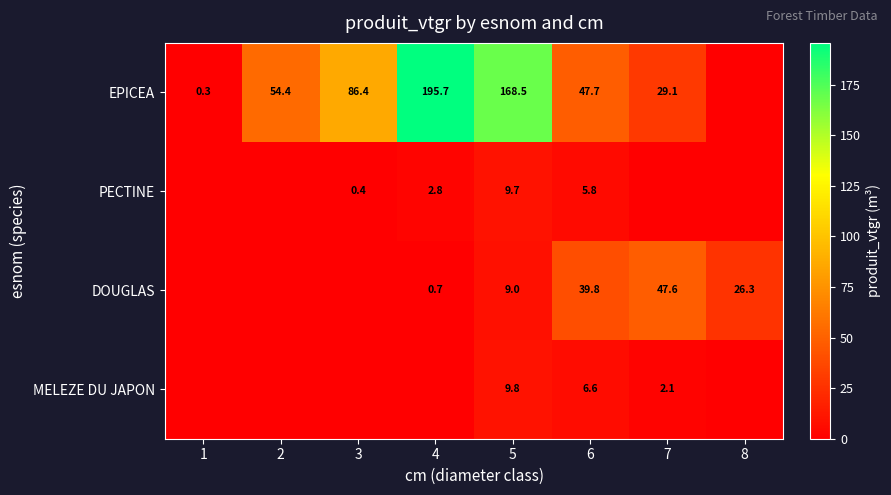

The value of PECTINE at 3 is 0.6. True or false?

False